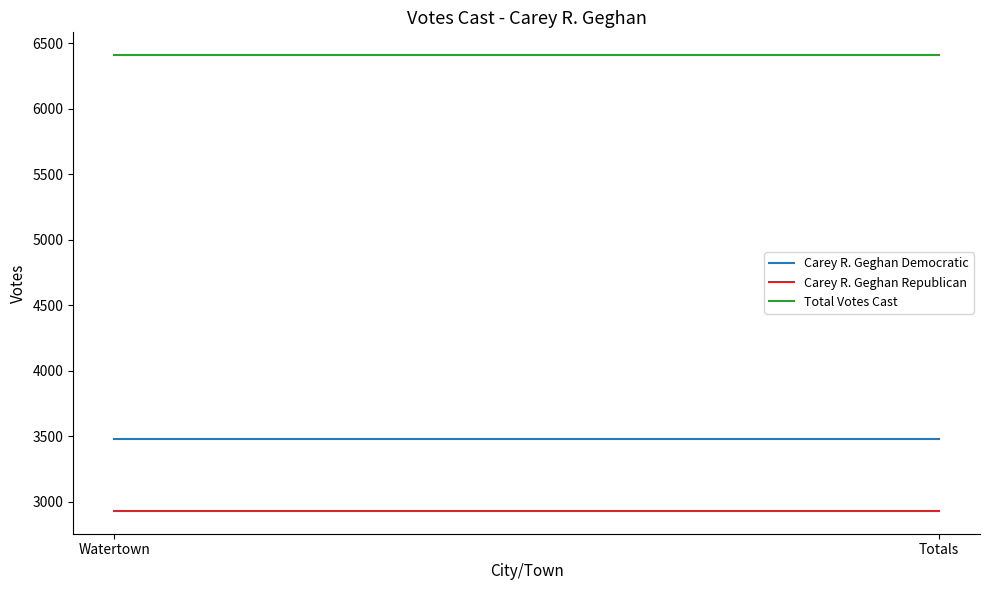

Is this an area chart (filled region under the line)?

No